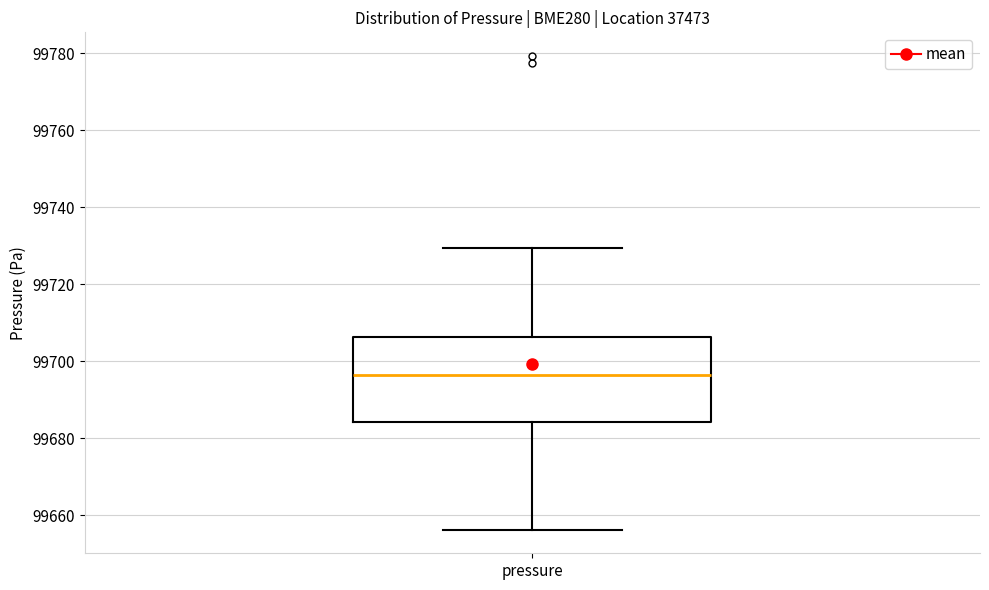

Where is the upper edge of the box for pressure on the y-axis? The values are not printed on the chart, so give them approximately, as read against the axis.

99706